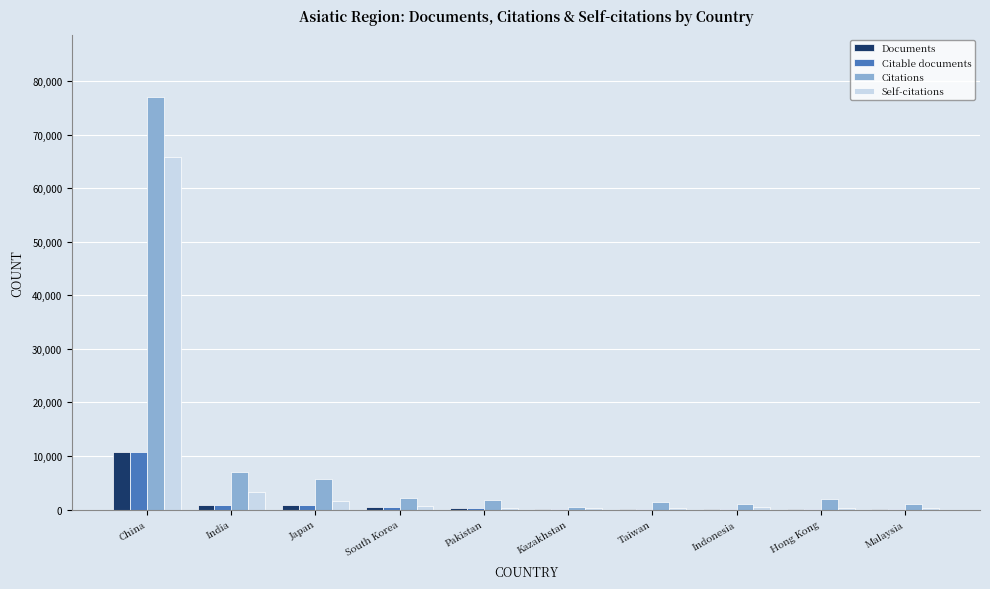

The value of Citations at India is 9948. True or false?

False